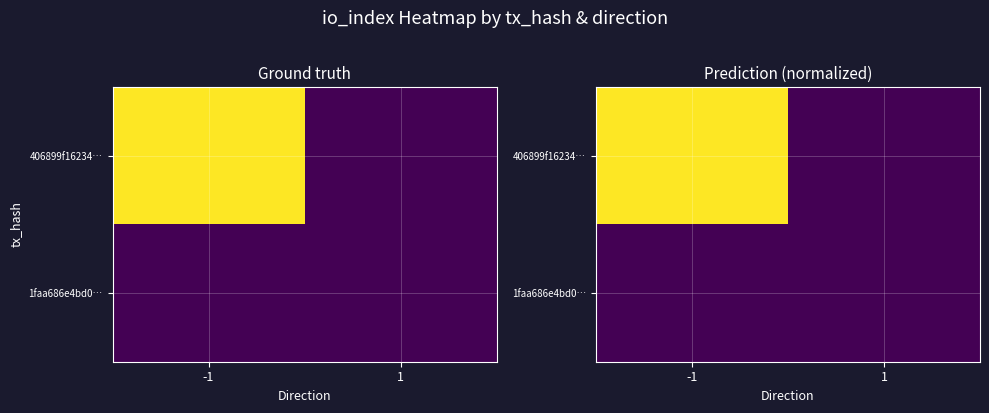

Is it true that 406899f16234… equals 0.0 at 1?

True